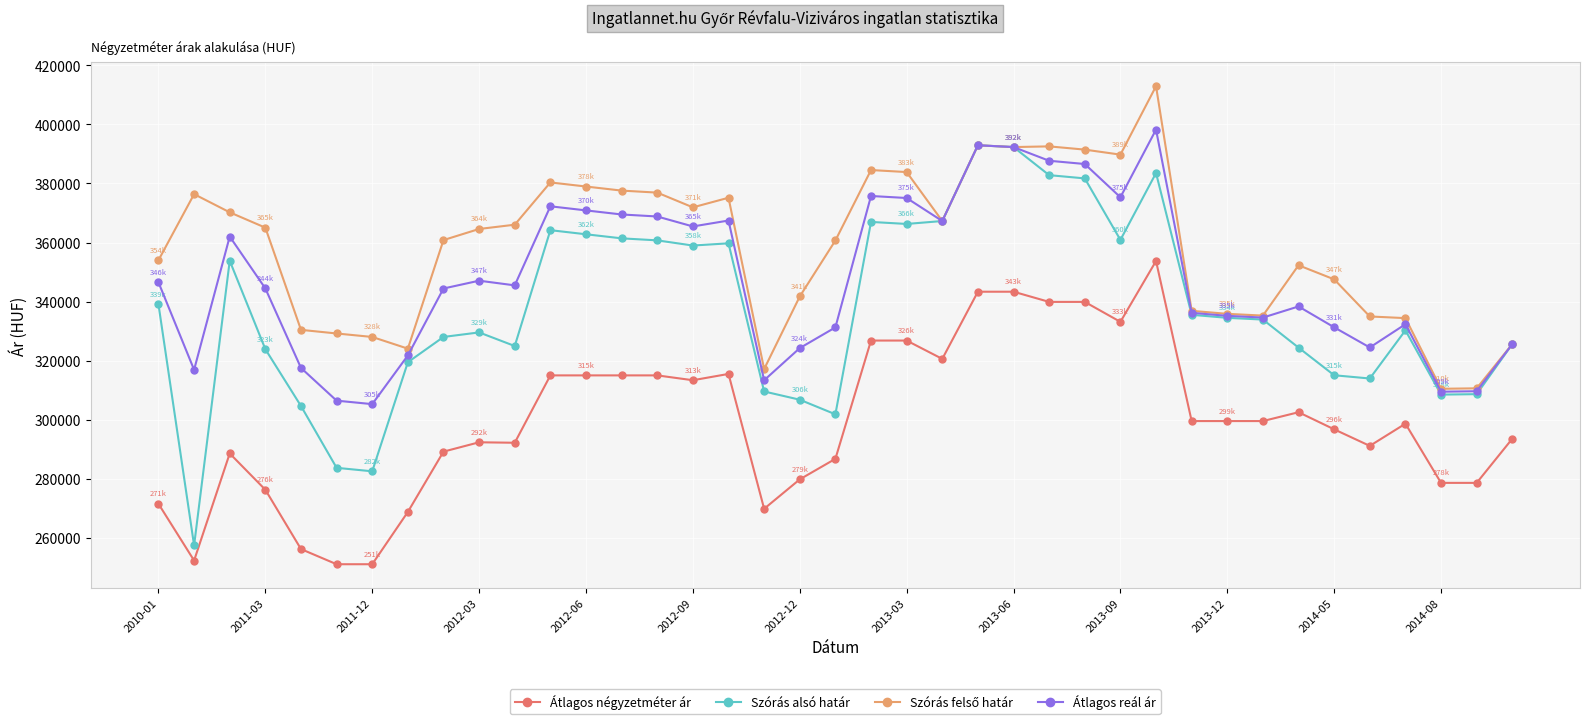

True or false: Szórás alsó határ and Átlagos négyzetméter ár cross at least once.

False